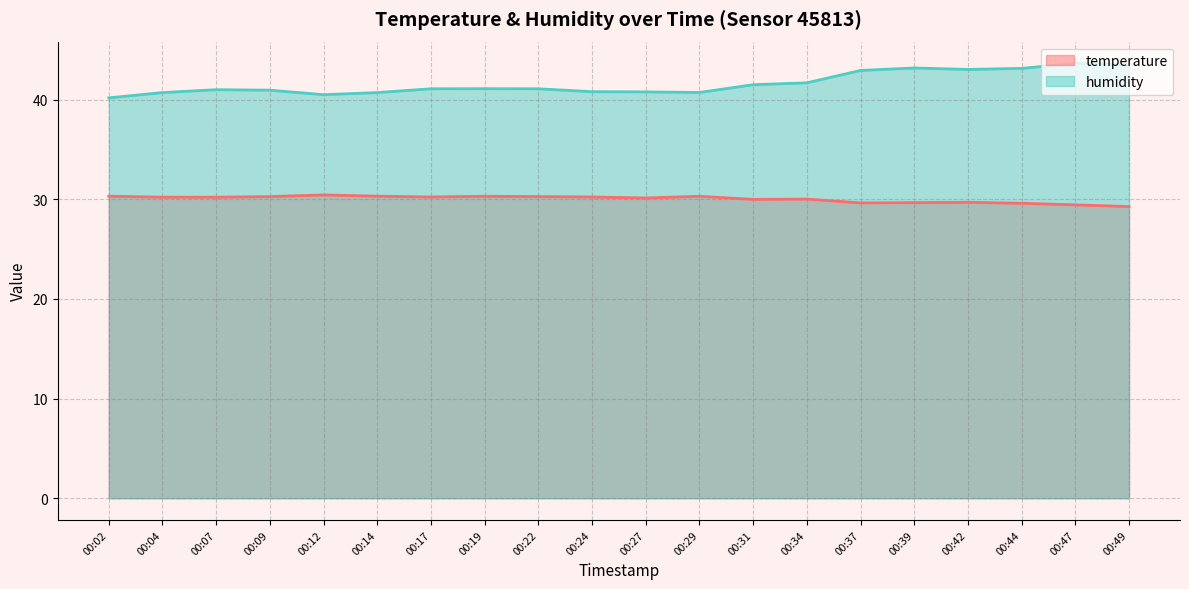

Where is temperature nearest to the value 29?

00:49